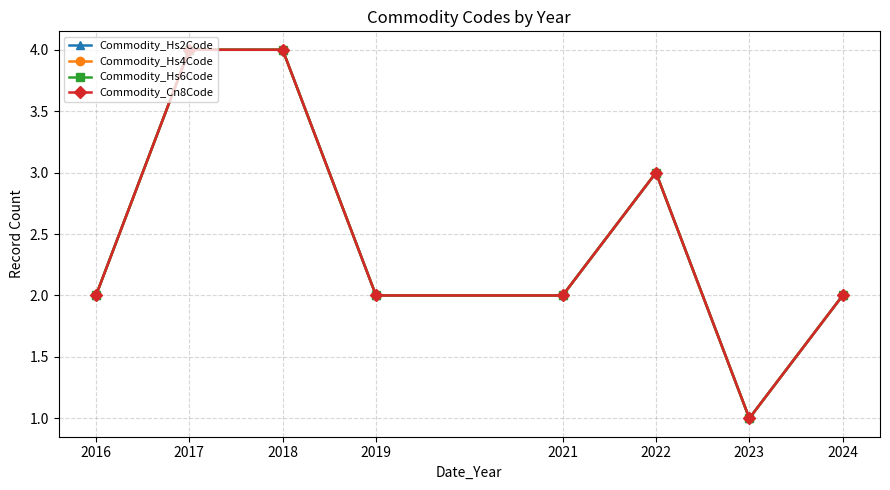

Where is the first local minimum for Commodity_Hs4Code?

2023